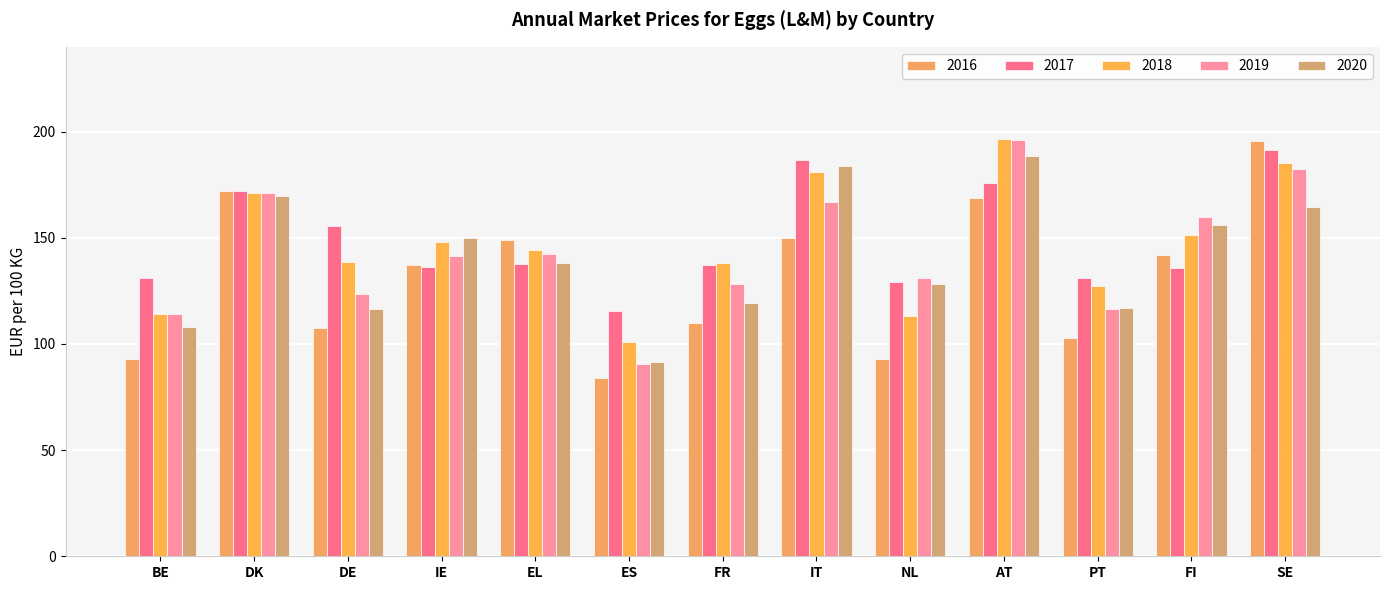

How many groups of bars are there?

13